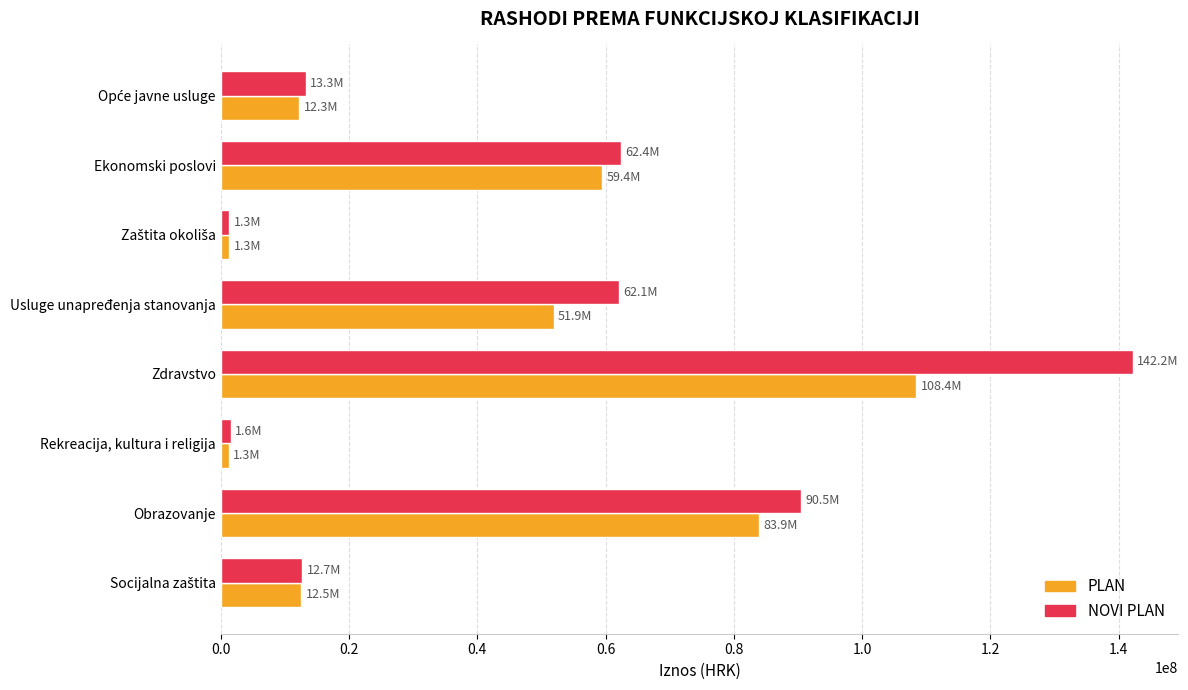

What is the maximum value for NOVI PLAN?

142180072.1